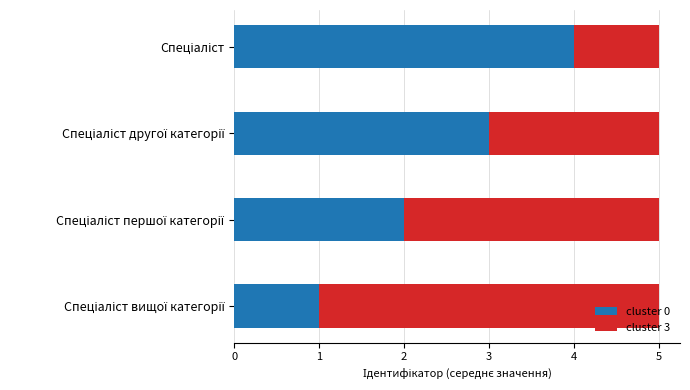

What is the maximum value for cluster 0?

4